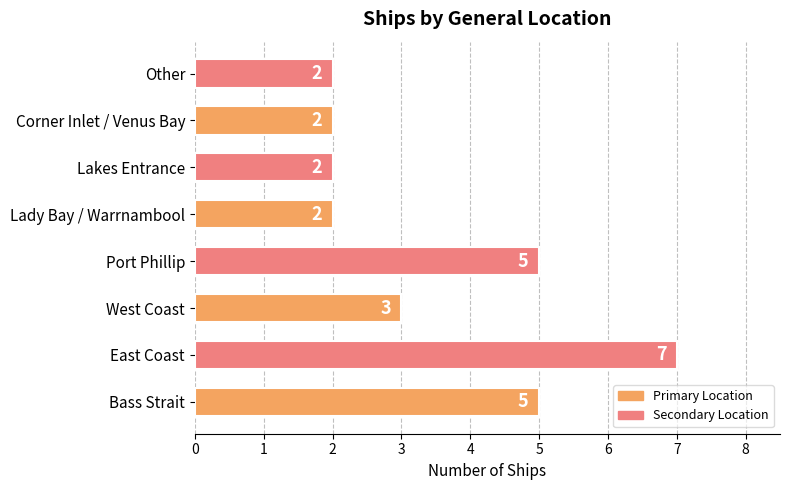

What is the maximum value shown in the chart?

7